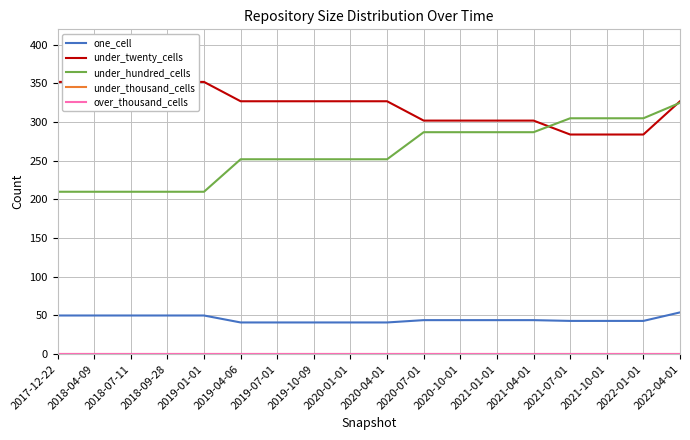

Reading right to left, what are all the values shown in this chart?

one_cell: 54	43	43	43	44	44	44	44	41	41	41	41	41	50	50	50	50	50
under_twenty_cells: 327	284	284	284	302	302	302	302	327	327	327	327	327	352	352	352	352	352
under_hundred_cells: 325	305	305	305	287	287	287	287	252	252	252	252	252	210	210	210	210	210
under_thousand_cells: 0	0	0	0	0	0	0	0	0	0	0	0	0	0	0	0	0	0
over_thousand_cells: 0	0	0	0	0	0	0	0	0	0	0	0	0	0	0	0	0	0